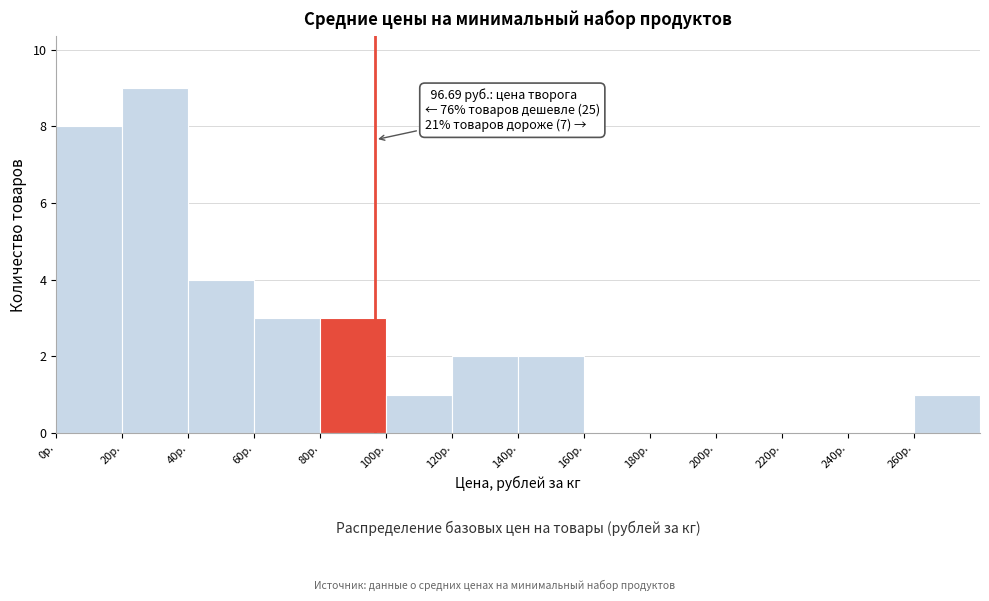

Which range on the x-axis has the tallest bar?

20 to 40